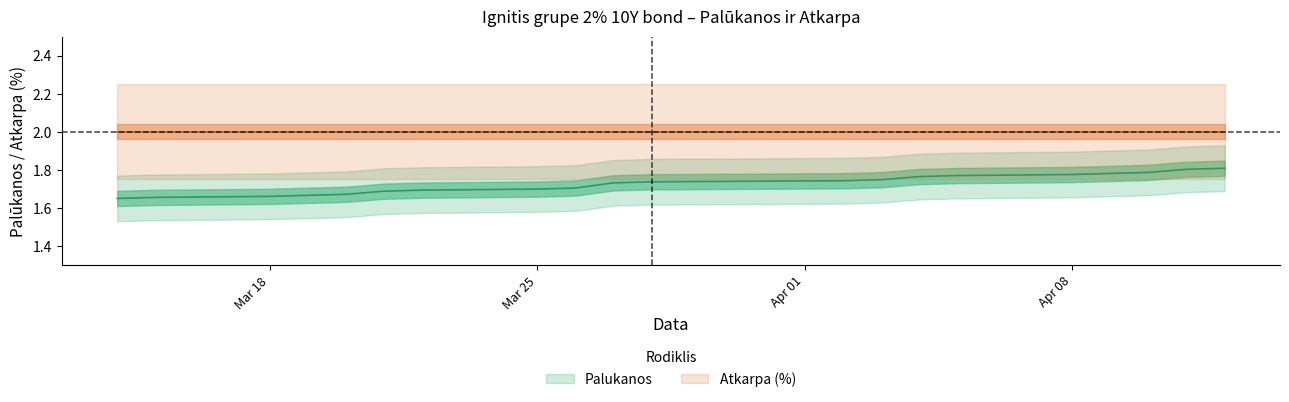

What position from the left is Mar 18?

3